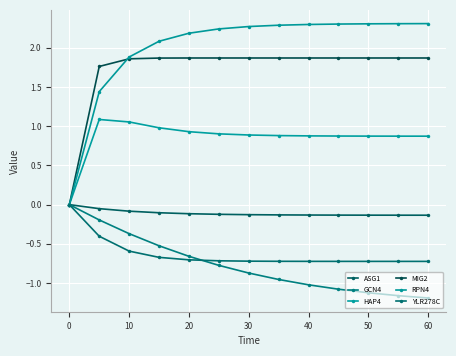

Is this an area chart (filled region under the line)?

No